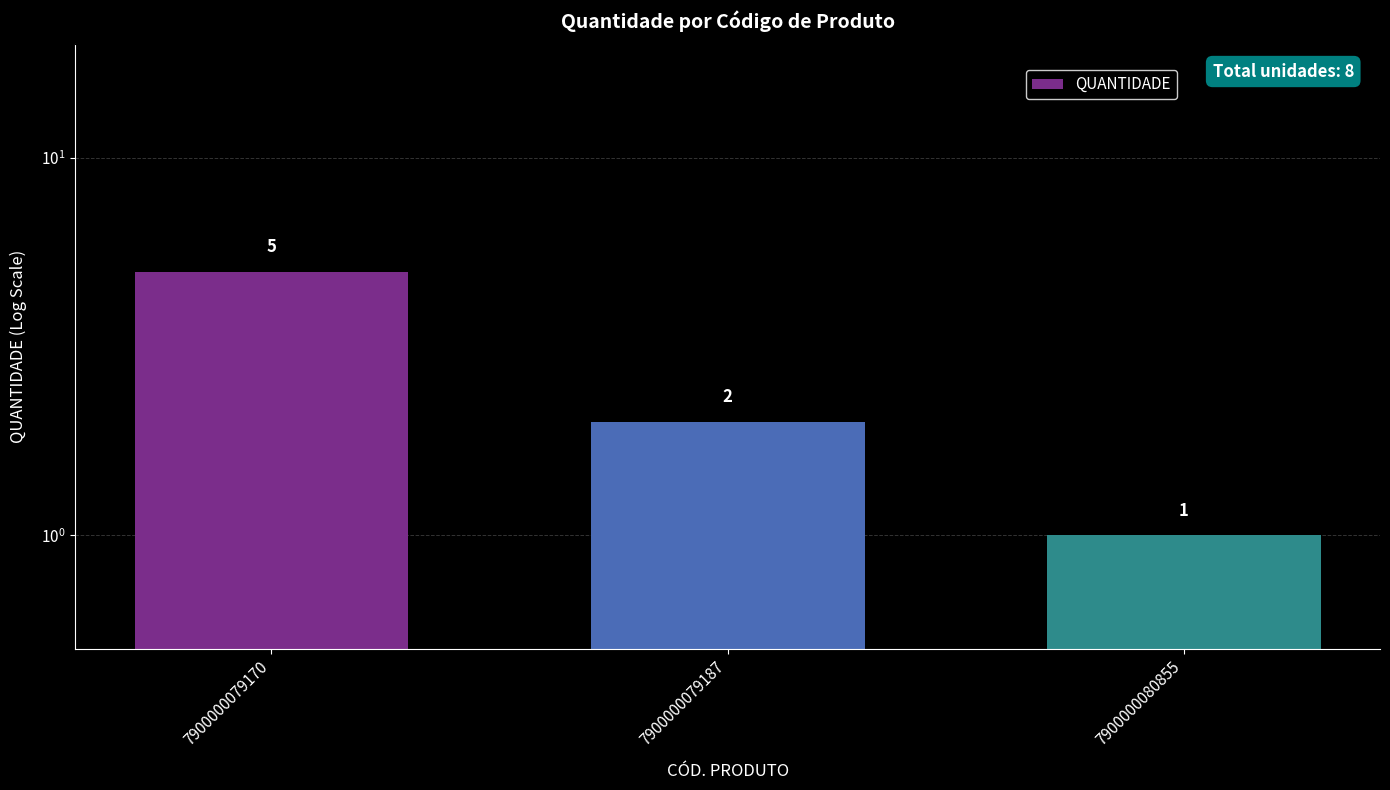

What is the average value?

3